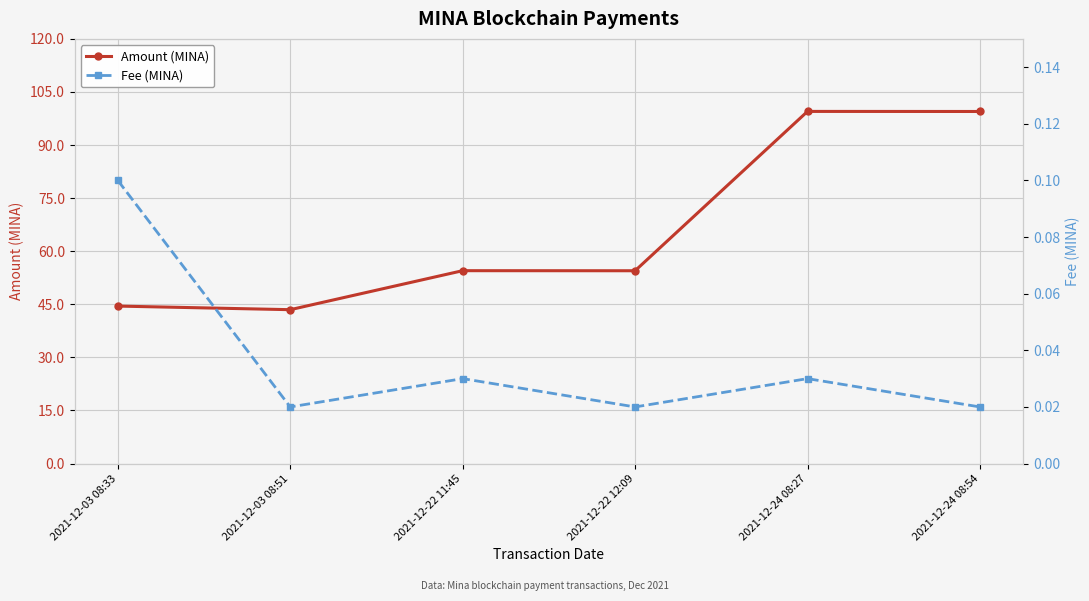

What is the label of the 3rd point from the right?

2021-12-22 12:09